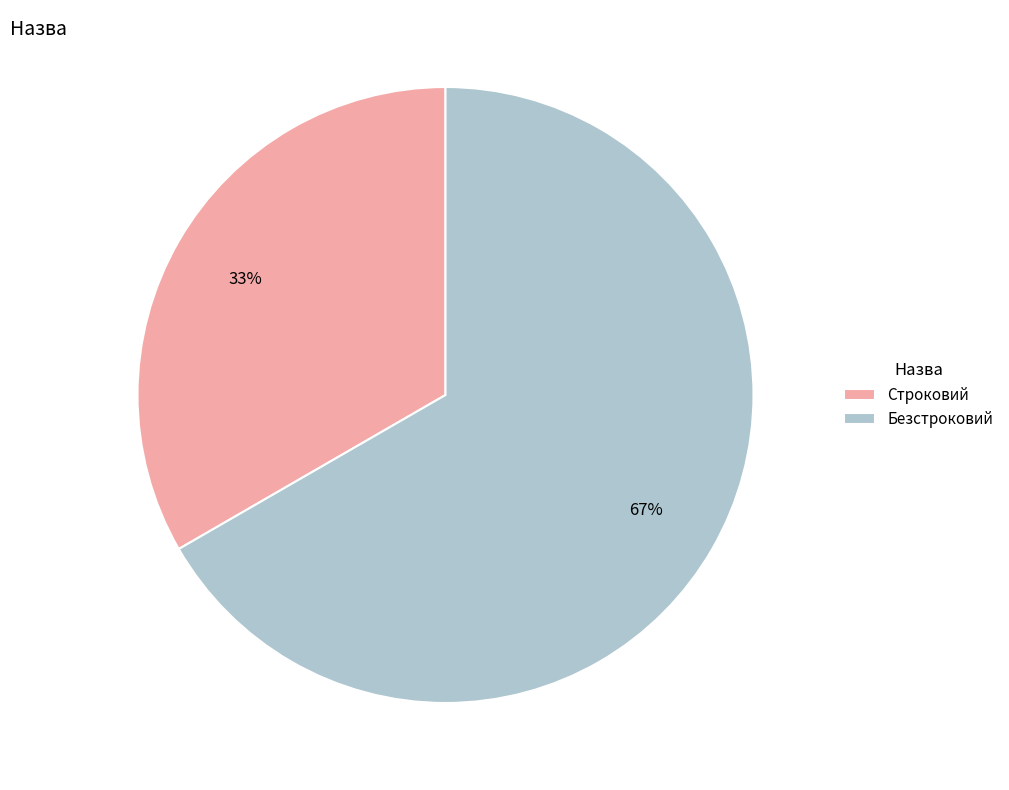

Which slice is the largest?

Безстроковий